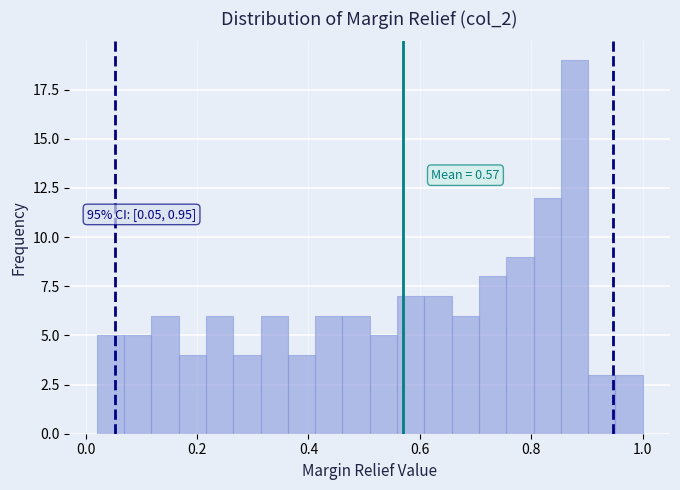

Around what value on the x-axis is the tallest bar? Give the approximate position of its centre, as read against the axis.

0.88